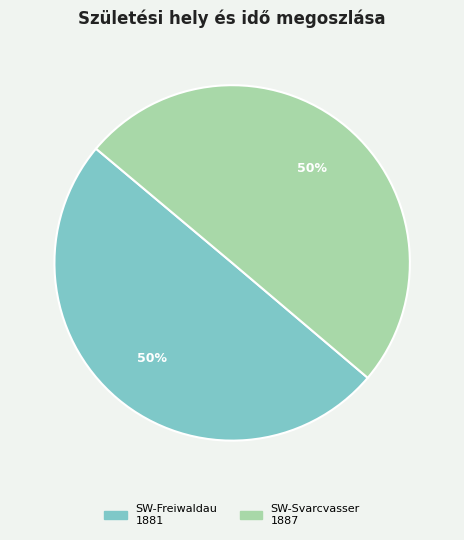

To the nearest percent, what is the average slice percentage?

50%